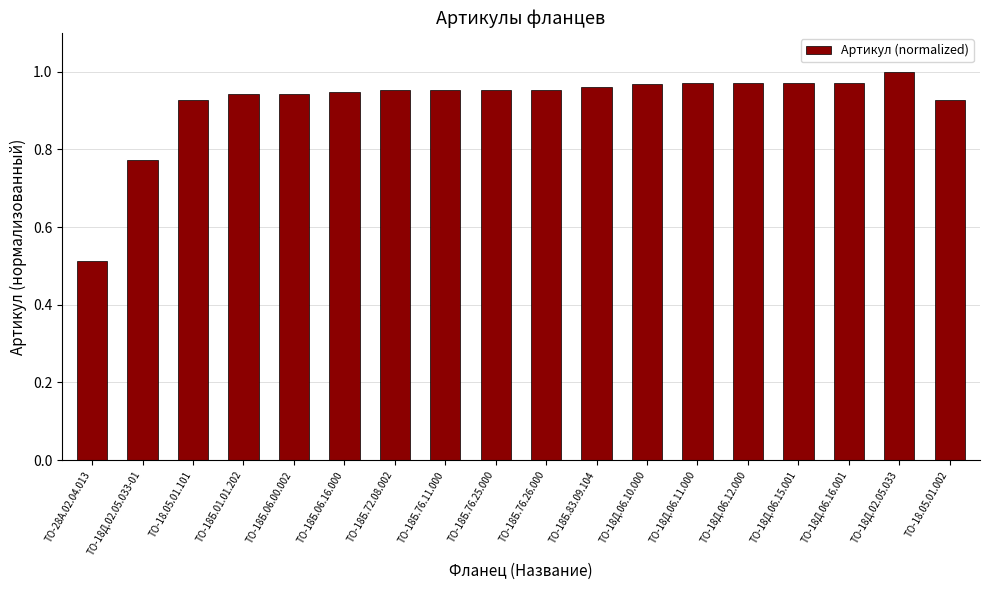

Is it true that the value at ТО-18Б.72.08.002 is 1.0?

True